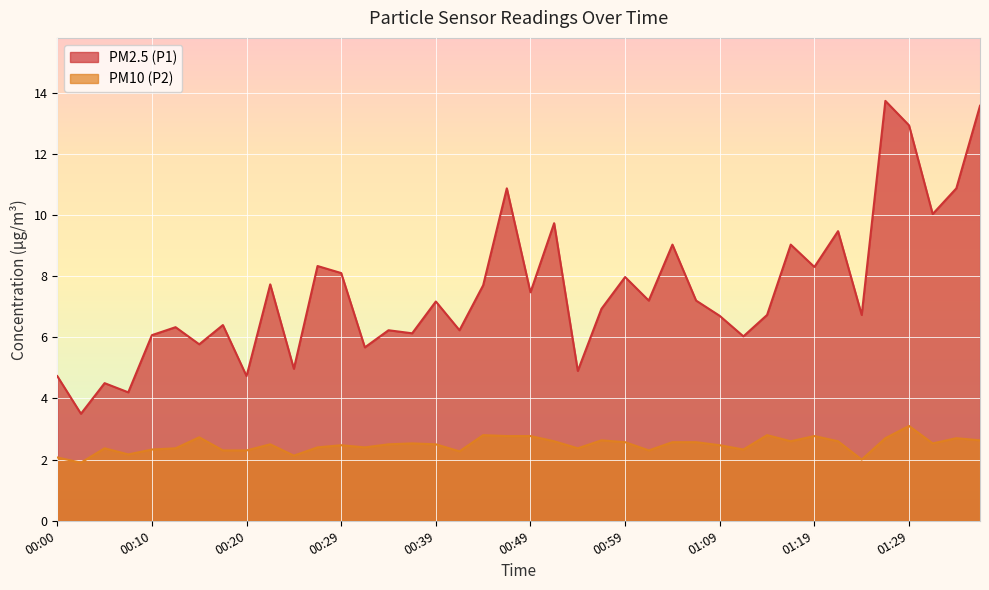

Where is the first local minimum for PM10 (P2)?

00:02